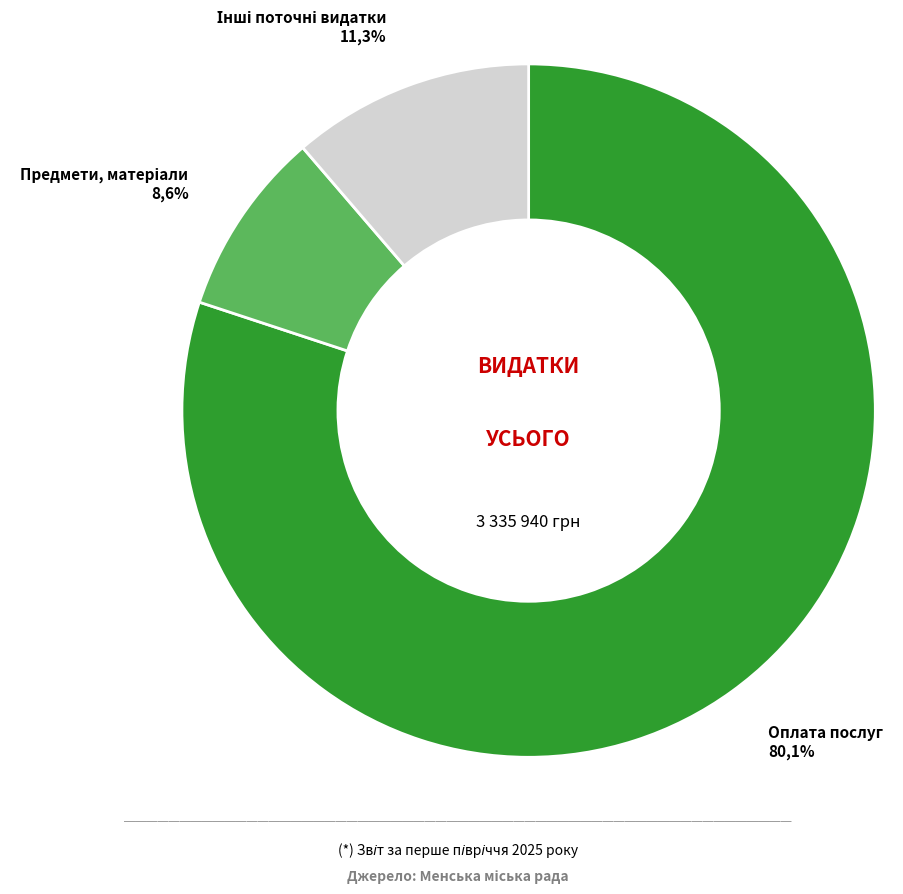

Which slice represents more than half of the pie?

Оплата послуг